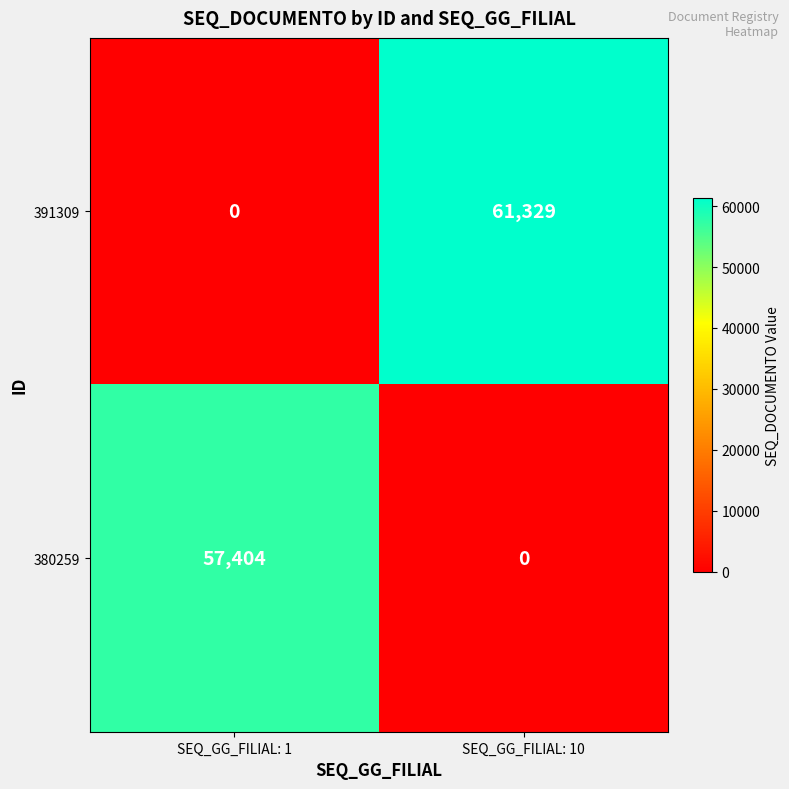

At SEQ_GG_FILIAL: 1, list the series in order from smallest to largest.

391309, 380259